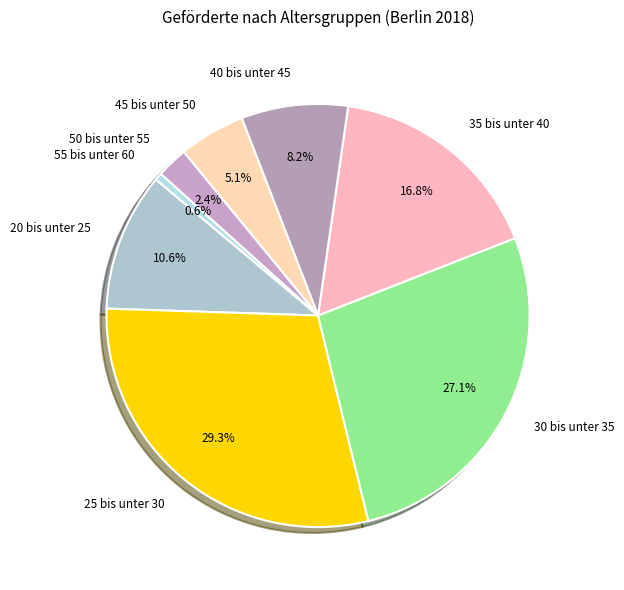

Does any single category account for the majority?

No